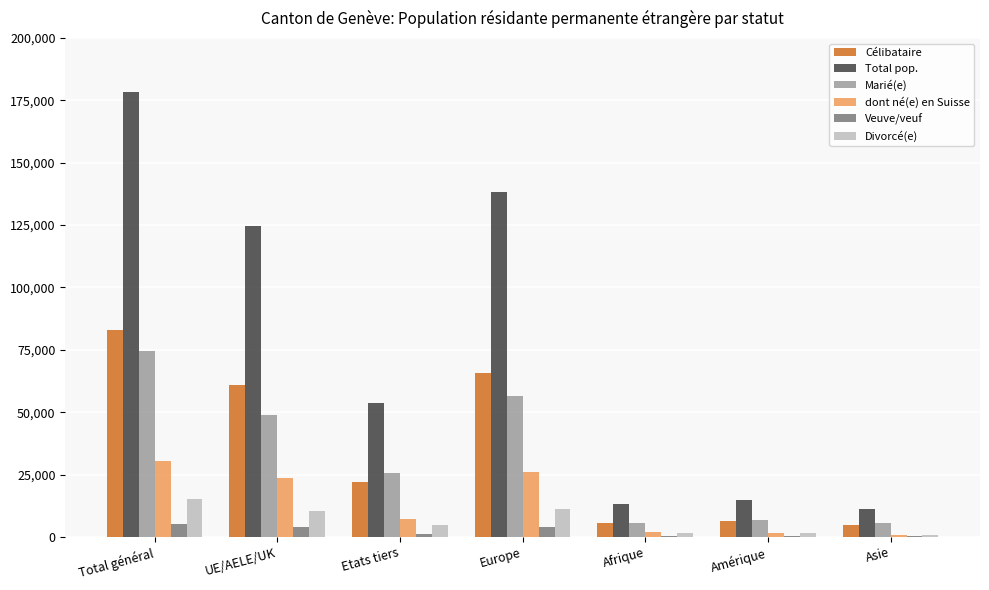

What is the spread (max minus min) of values at Afrique?

12816